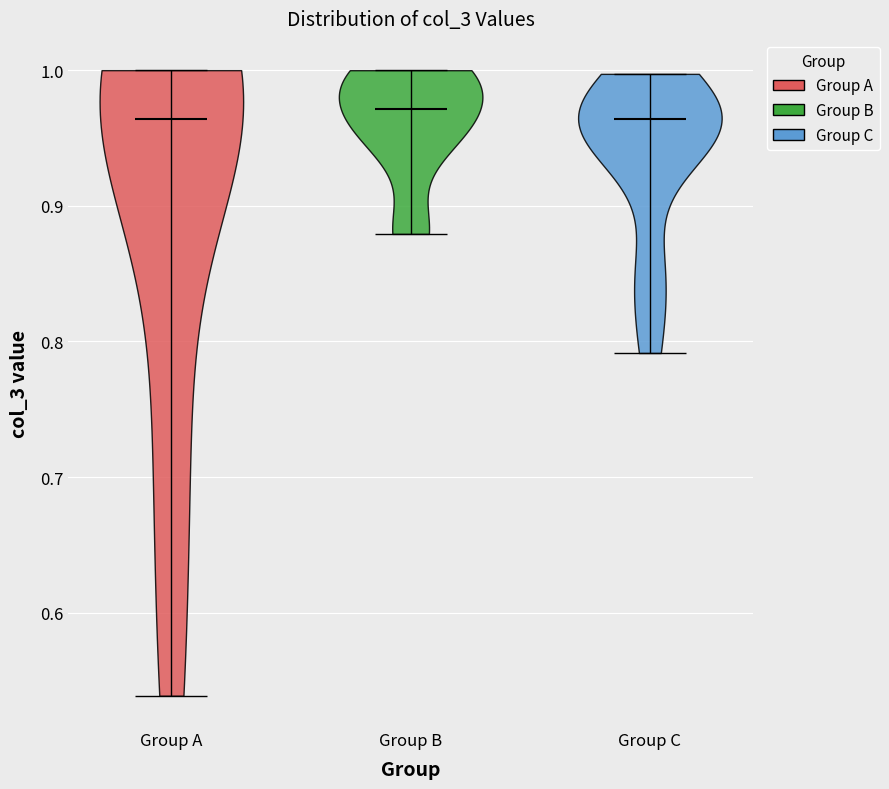

What is the lowest point the violin for Group A reaches on the y-axis? The values are not printed on the chart, so give them approximately, as read against the axis.

0.54